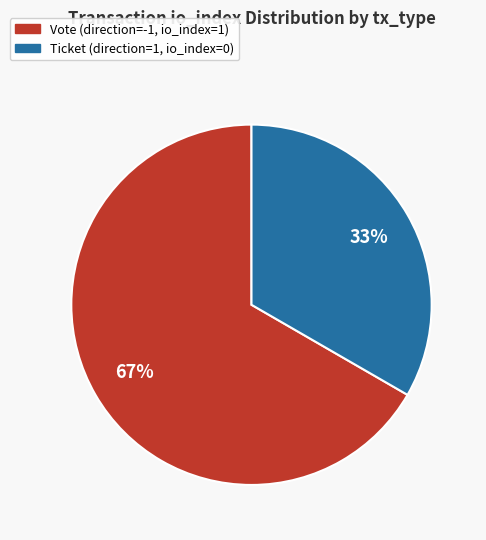

Which slice is the smallest?

Ticket (direction=1, io_index=0)